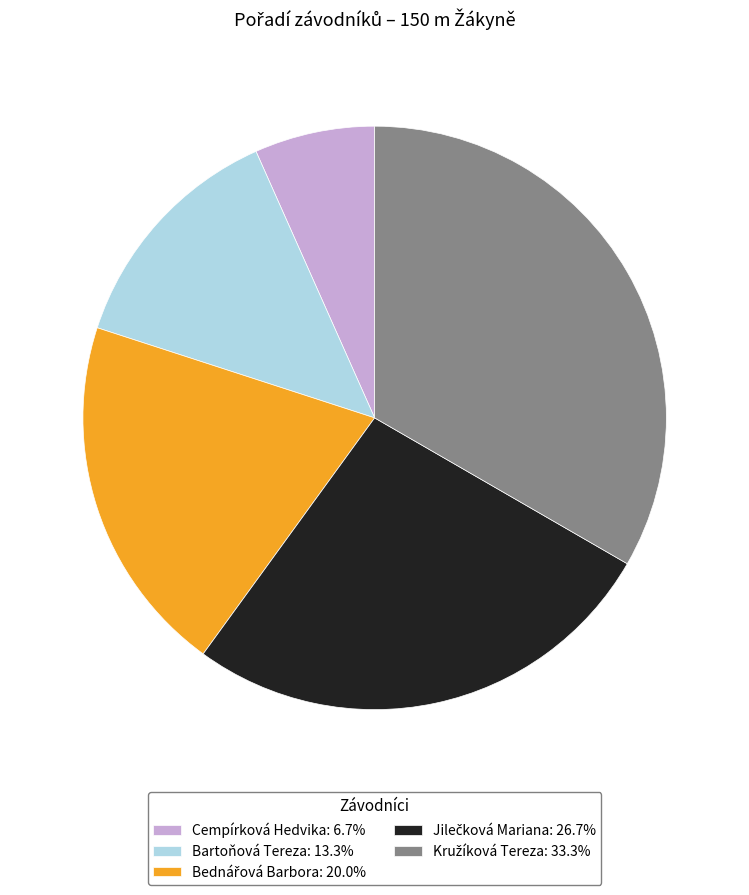

Is there any slice that represents more than half of the pie?

No